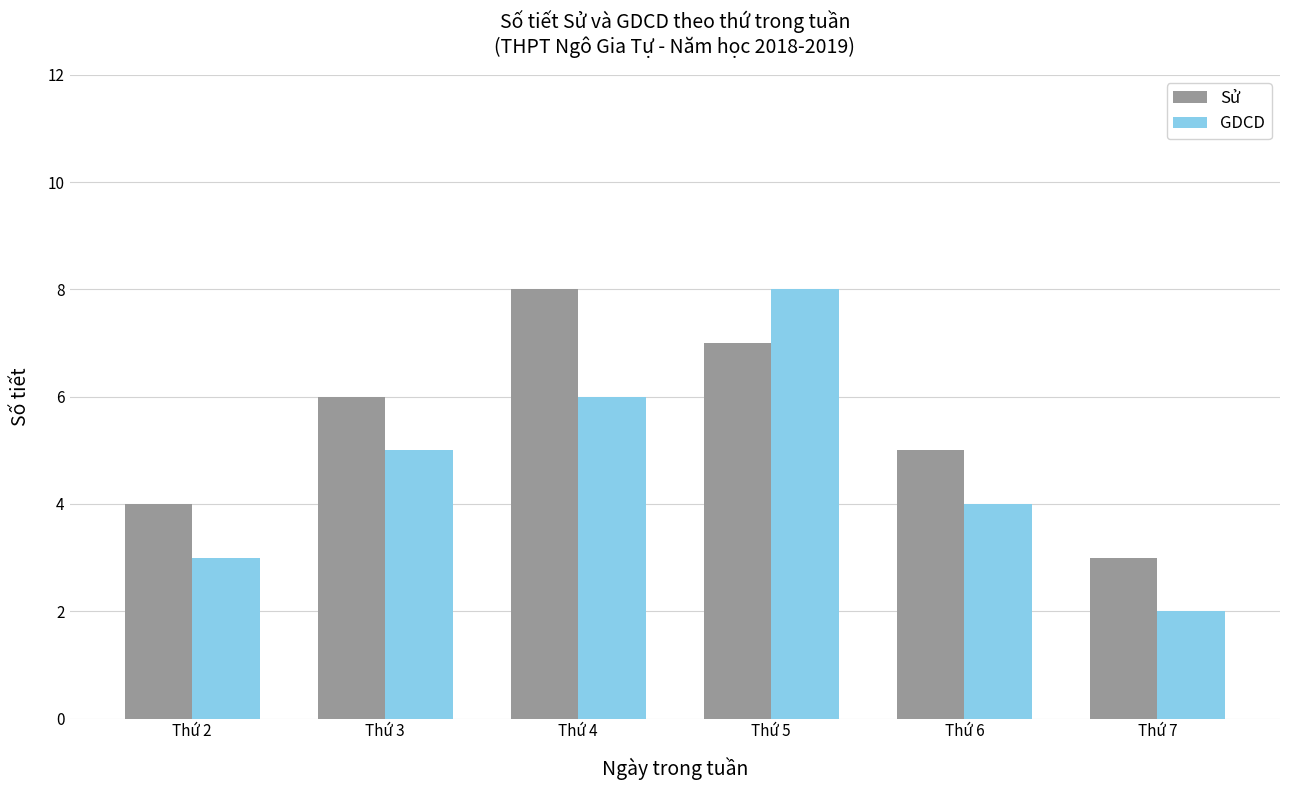

What is the total value across all series at Thứ 6?

9